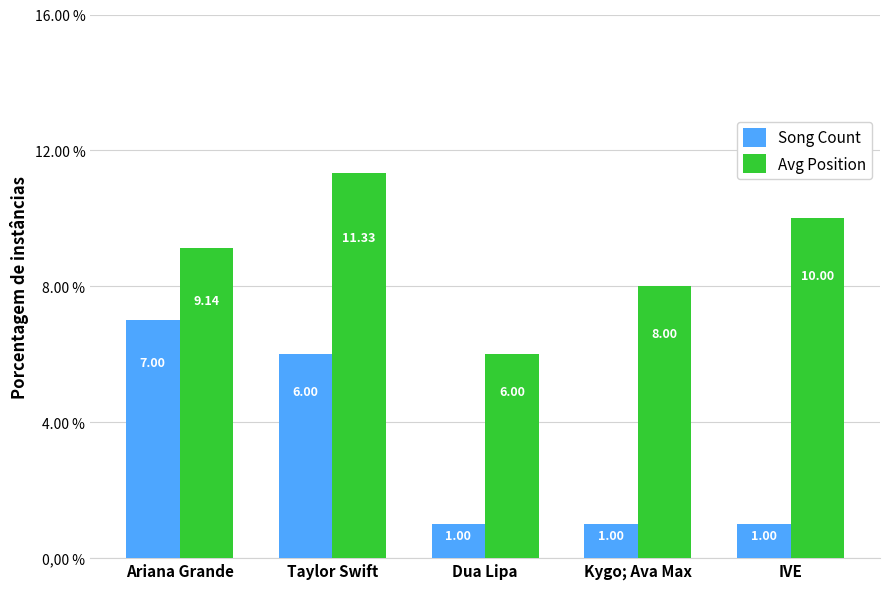

Count the Song Count values in the range 1 to 6.

4